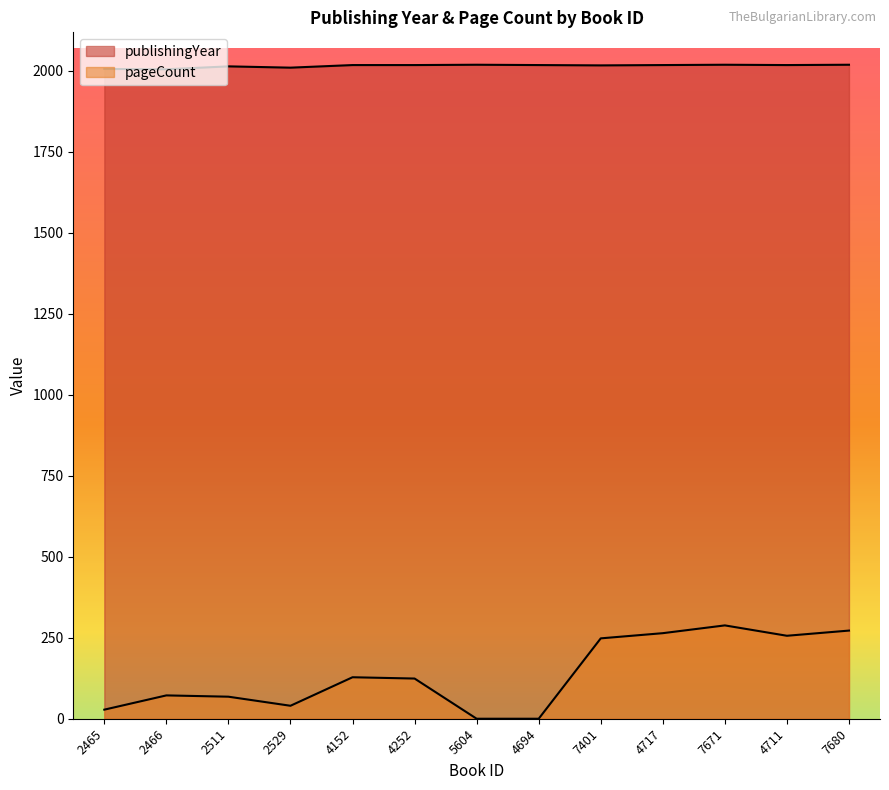

What is the value of the publishingYear point at the 3rd from the left?

2013